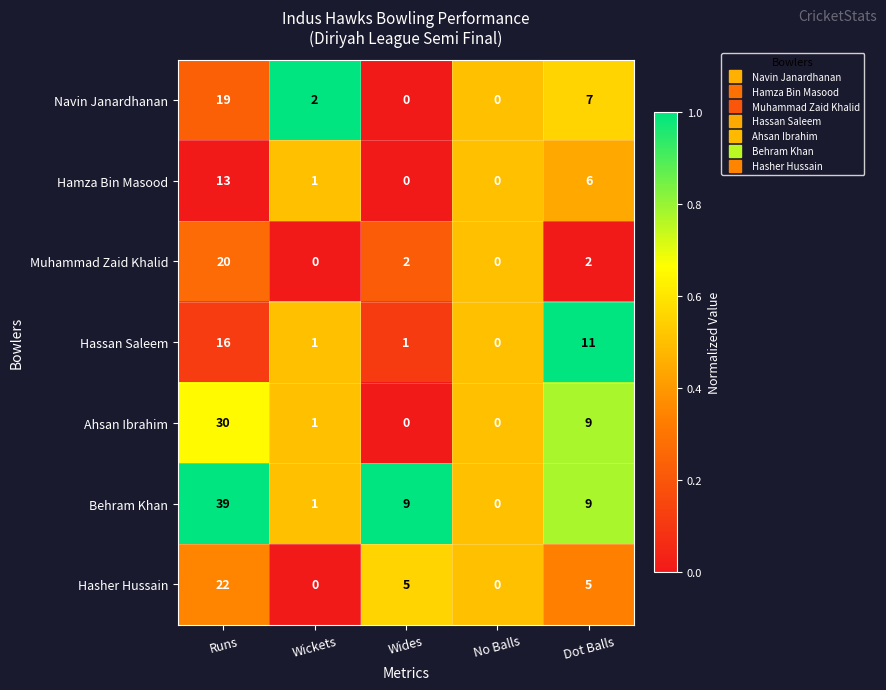

Is it true that Hasher Hussain equals 1 at Dot Balls?

False